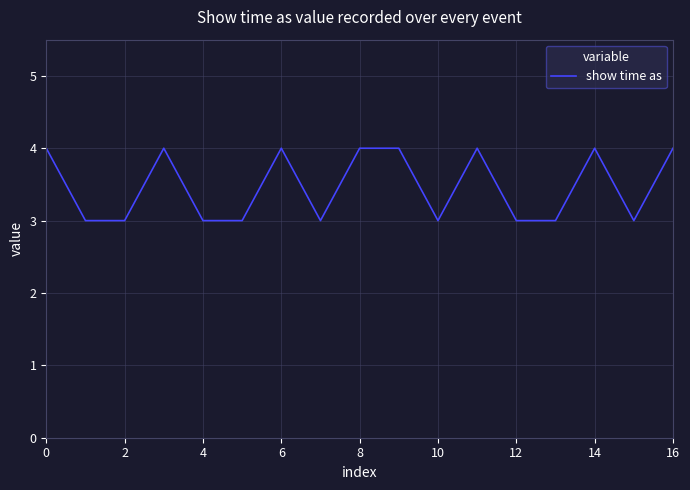

How many lines are shown in the chart?

1